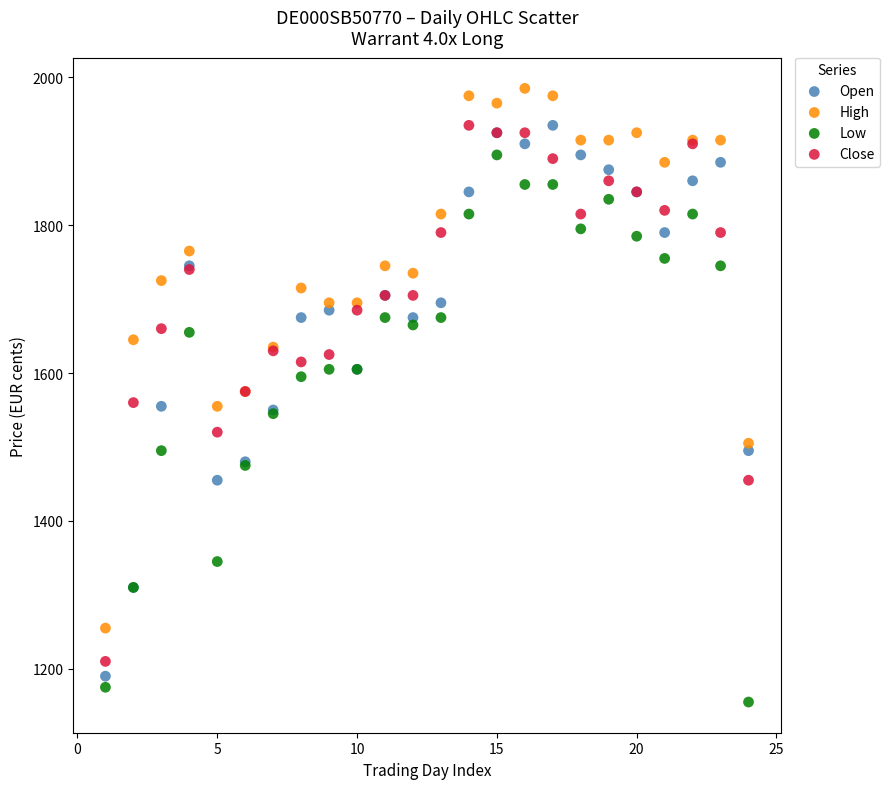

Which series contains the highest Y value?

High